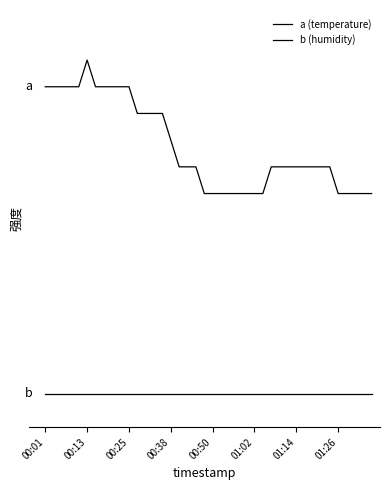

Is this an area chart (filled region under the line)?

No